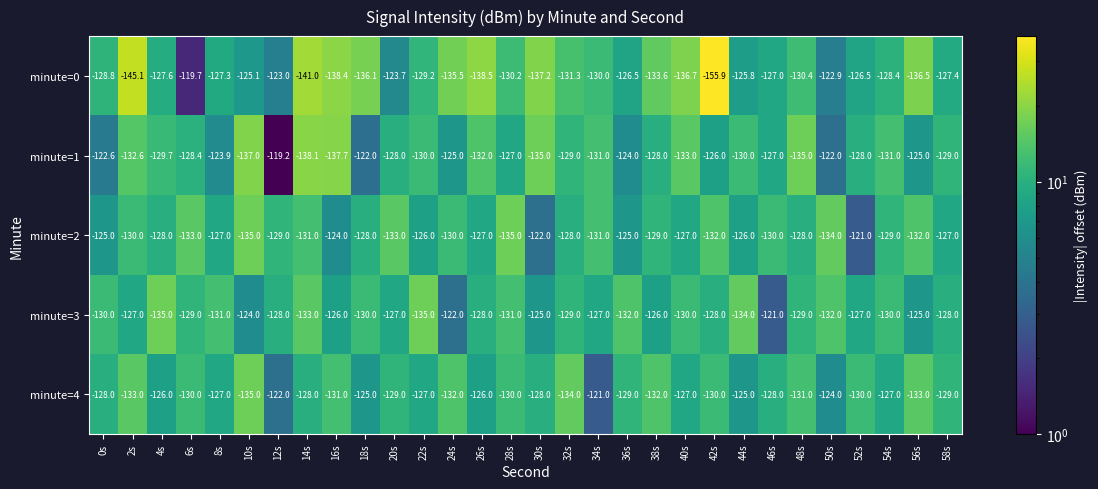

The minute=2 series shows -127.0 at 26s. True or false?

True